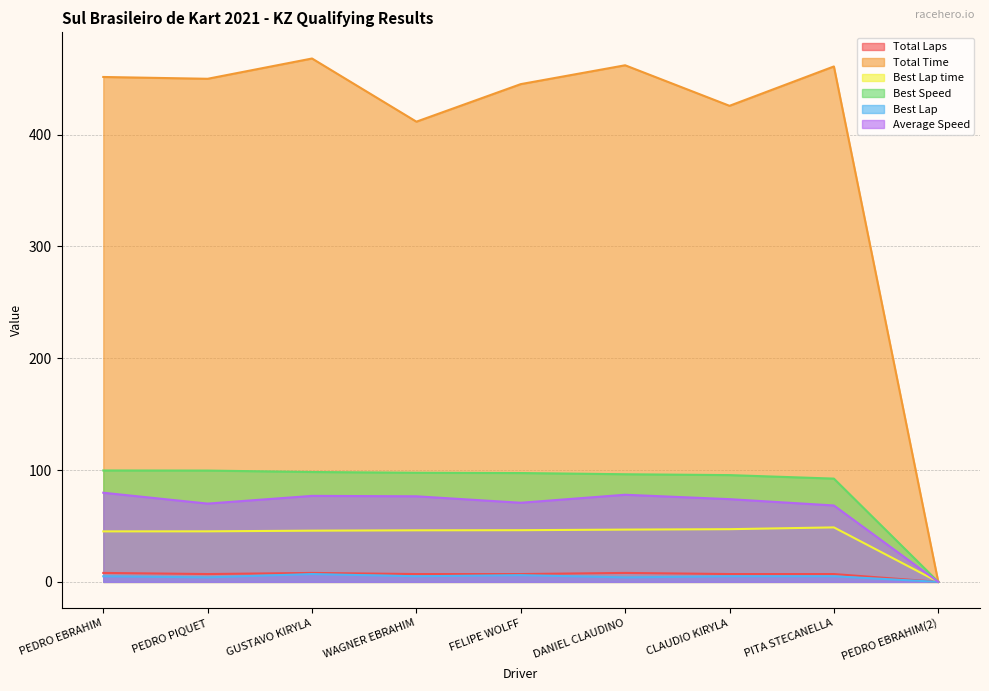

Does the chart have visible grid lines?

Yes